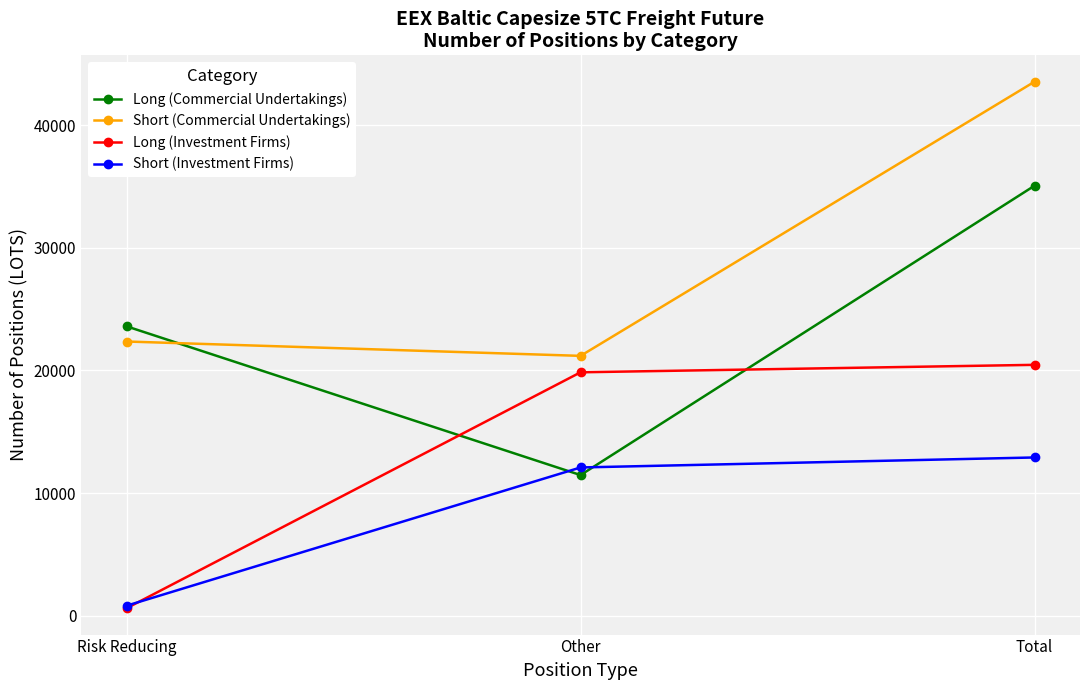

Is the value of Short (Investment Firms) at Risk Reducing greater than the value of Long (Commercial Undertakings) at Other?

No